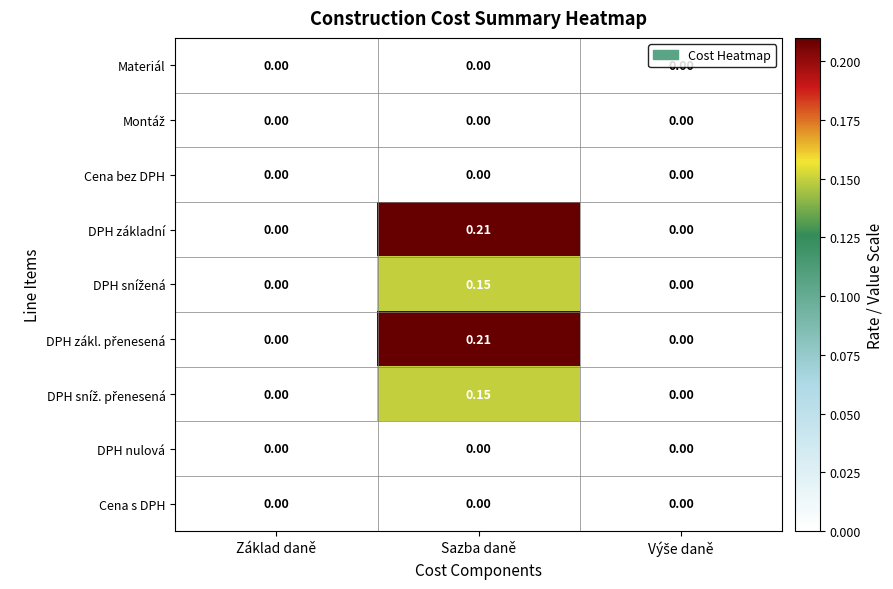

What is the total value across all series at Sazba daně?

0.7